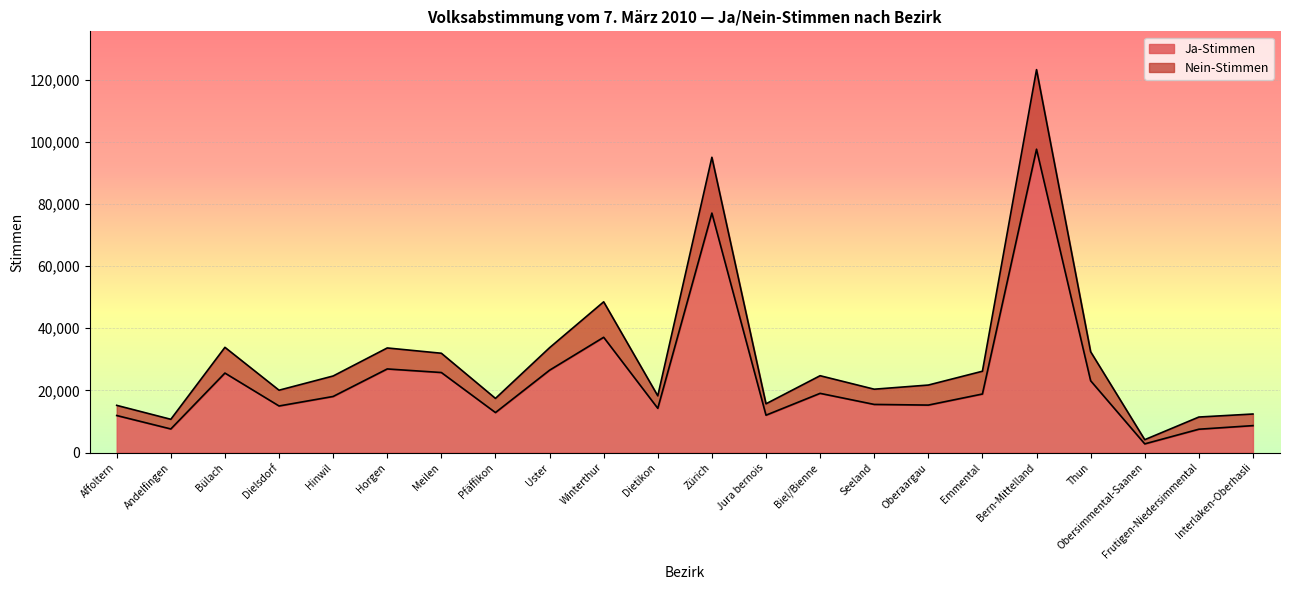

How many interior local peaks does the Ja-Stimmen series have?

6